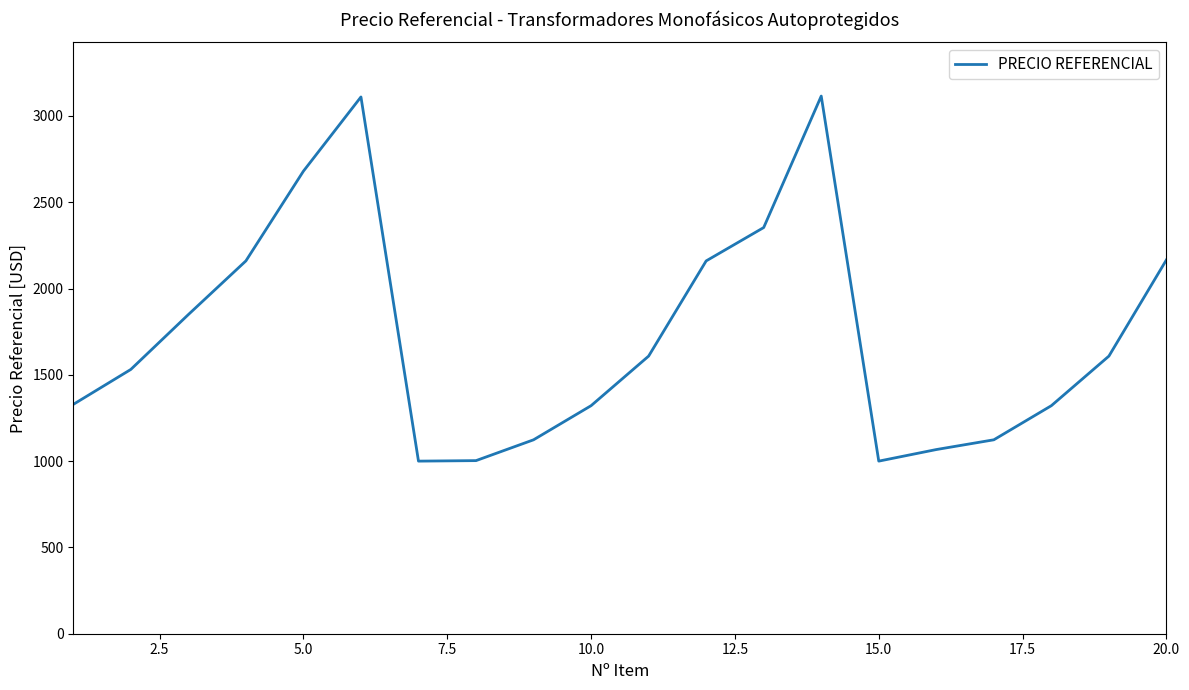

What is the minimum value shown in the chart?

1000.0